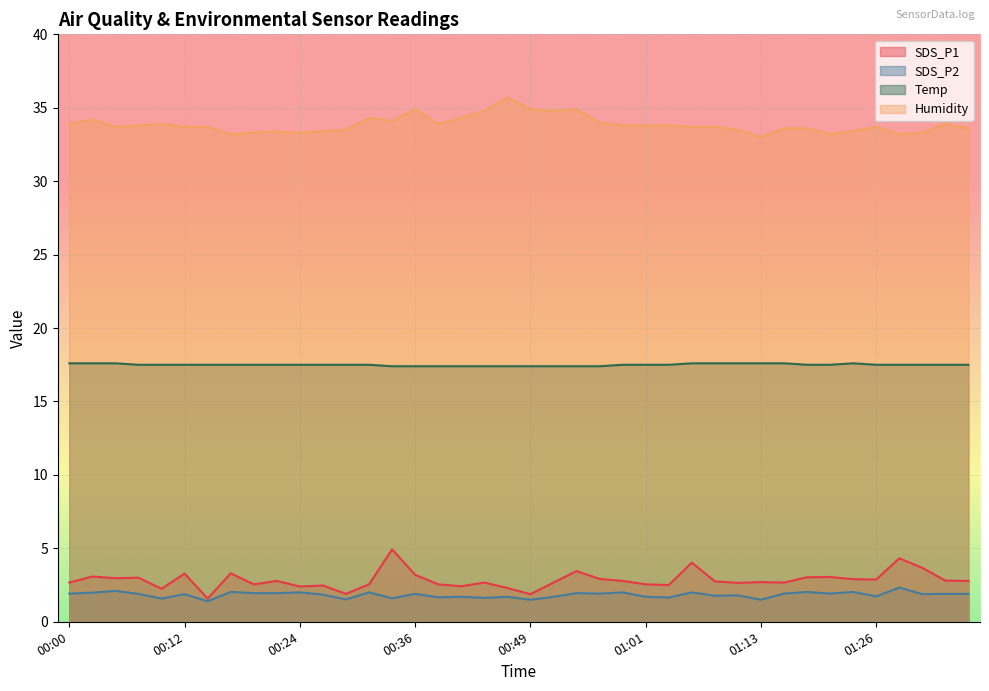

At which label does SDS_P1 first exceed 2?

00:00